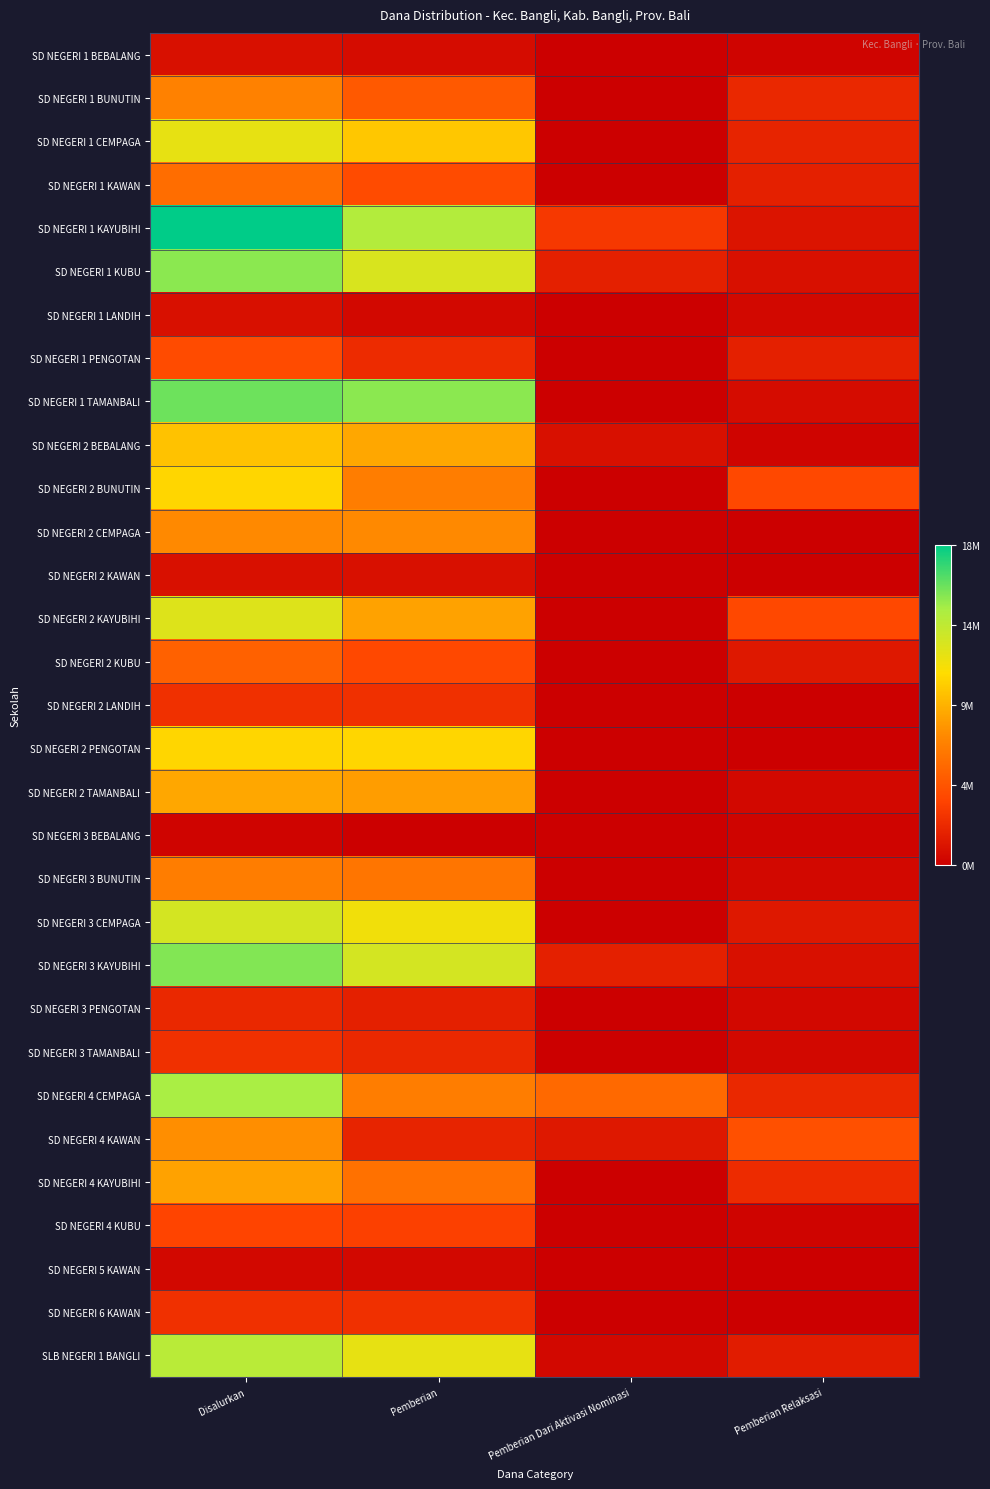

Reading left to right, extract all data points from this chart.

SD NEGERI 1 BEBALANG: Disalurkan=0.0	Pemberian=0.0	Pemberian Dari Aktivasi Nominasi=0.0	Pemberian Relaksasi=0.0
SD NEGERI 1 BUNUTIN: Disalurkan=0.4	Pemberian=0.3	Pemberian Dari Aktivasi Nominasi=0.0	Pemberian Relaksasi=0.1
SD NEGERI 1 CEMPAGA: Disalurkan=0.7	Pemberian=0.5	Pemberian Dari Aktivasi Nominasi=0.0	Pemberian Relaksasi=0.1
SD NEGERI 1 KAWAN: Disalurkan=0.3	Pemberian=0.2	Pemberian Dari Aktivasi Nominasi=0.0	Pemberian Relaksasi=0.1
SD NEGERI 1 KAYUBIHI: Disalurkan=1.0	Pemberian=0.8	Pemberian Dari Aktivasi Nominasi=0.2	Pemberian Relaksasi=0.1
SD NEGERI 1 KUBU: Disalurkan=0.8	Pemberian=0.7	Pemberian Dari Aktivasi Nominasi=0.1	Pemberian Relaksasi=0.0
SD NEGERI 1 LANDIH: Disalurkan=0.0	Pemberian=0.0	Pemberian Dari Aktivasi Nominasi=0.0	Pemberian Relaksasi=0.0
SD NEGERI 1 PENGOTAN: Disalurkan=0.2	Pemberian=0.1	Pemberian Dari Aktivasi Nominasi=0.0	Pemberian Relaksasi=0.1
SD NEGERI 1 TAMANBALI: Disalurkan=0.9	Pemberian=0.8	Pemberian Dari Aktivasi Nominasi=0.0	Pemberian Relaksasi=0.0
SD NEGERI 2 BEBALANG: Disalurkan=0.5	Pemberian=0.5	Pemberian Dari Aktivasi Nominasi=0.0	Pemberian Relaksasi=0.0
SD NEGERI 2 BUNUTIN: Disalurkan=0.6	Pemberian=0.4	Pemberian Dari Aktivasi Nominasi=0.0	Pemberian Relaksasi=0.2
SD NEGERI 2 CEMPAGA: Disalurkan=0.4	Pemberian=0.4	Pemberian Dari Aktivasi Nominasi=0.0	Pemberian Relaksasi=0.0
SD NEGERI 2 KAWAN: Disalurkan=0.0	Pemberian=0.0	Pemberian Dari Aktivasi Nominasi=0.0	Pemberian Relaksasi=0.0
SD NEGERI 2 KAYUBIHI: Disalurkan=0.7	Pemberian=0.5	Pemberian Dari Aktivasi Nominasi=0.0	Pemberian Relaksasi=0.2
SD NEGERI 2 KUBU: Disalurkan=0.3	Pemberian=0.2	Pemberian Dari Aktivasi Nominasi=0.0	Pemberian Relaksasi=0.1
SD NEGERI 2 LANDIH: Disalurkan=0.1	Pemberian=0.1	Pemberian Dari Aktivasi Nominasi=0.0	Pemberian Relaksasi=0.0
SD NEGERI 2 PENGOTAN: Disalurkan=0.6	Pemberian=0.6	Pemberian Dari Aktivasi Nominasi=0.0	Pemberian Relaksasi=0.0
SD NEGERI 2 TAMANBALI: Disalurkan=0.5	Pemberian=0.5	Pemberian Dari Aktivasi Nominasi=0.0	Pemberian Relaksasi=0.0
SD NEGERI 3 BEBALANG: Disalurkan=0.0	Pemberian=0.0	Pemberian Dari Aktivasi Nominasi=0.0	Pemberian Relaksasi=0.0
SD NEGERI 3 BUNUTIN: Disalurkan=0.4	Pemberian=0.3	Pemberian Dari Aktivasi Nominasi=0.0	Pemberian Relaksasi=0.0
SD NEGERI 3 CEMPAGA: Disalurkan=0.7	Pemberian=0.6	Pemberian Dari Aktivasi Nominasi=0.0	Pemberian Relaksasi=0.1
SD NEGERI 3 KAYUBIHI: Disalurkan=0.8	Pemberian=0.7	Pemberian Dari Aktivasi Nominasi=0.1	Pemberian Relaksasi=0.0
SD NEGERI 3 PENGOTAN: Disalurkan=0.1	Pemberian=0.1	Pemberian Dari Aktivasi Nominasi=0.0	Pemberian Relaksasi=0.0
SD NEGERI 3 TAMANBALI: Disalurkan=0.1	Pemberian=0.1	Pemberian Dari Aktivasi Nominasi=0.0	Pemberian Relaksasi=0.0
SD NEGERI 4 CEMPAGA: Disalurkan=0.8	Pemberian=0.4	Pemberian Dari Aktivasi Nominasi=0.3	Pemberian Relaksasi=0.1
SD NEGERI 4 KAWAN: Disalurkan=0.4	Pemberian=0.1	Pemberian Dari Aktivasi Nominasi=0.1	Pemberian Relaksasi=0.2
SD NEGERI 4 KAYUBIHI: Disalurkan=0.5	Pemberian=0.3	Pemberian Dari Aktivasi Nominasi=0.0	Pemberian Relaksasi=0.1
SD NEGERI 4 KUBU: Disalurkan=0.2	Pemberian=0.2	Pemberian Dari Aktivasi Nominasi=0.0	Pemberian Relaksasi=0.0
SD NEGERI 5 KAWAN: Disalurkan=0.0	Pemberian=0.0	Pemberian Dari Aktivasi Nominasi=0.0	Pemberian Relaksasi=0.0
SD NEGERI 6 KAWAN: Disalurkan=0.1	Pemberian=0.1	Pemberian Dari Aktivasi Nominasi=0.0	Pemberian Relaksasi=0.0
SLB NEGERI 1 BANGLI: Disalurkan=0.8	Pemberian=0.7	Pemberian Dari Aktivasi Nominasi=0.0	Pemberian Relaksasi=0.1